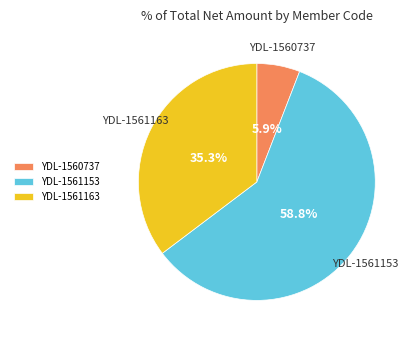

Which has a higher value, YDL-1560737 or YDL-1561163?

YDL-1561163